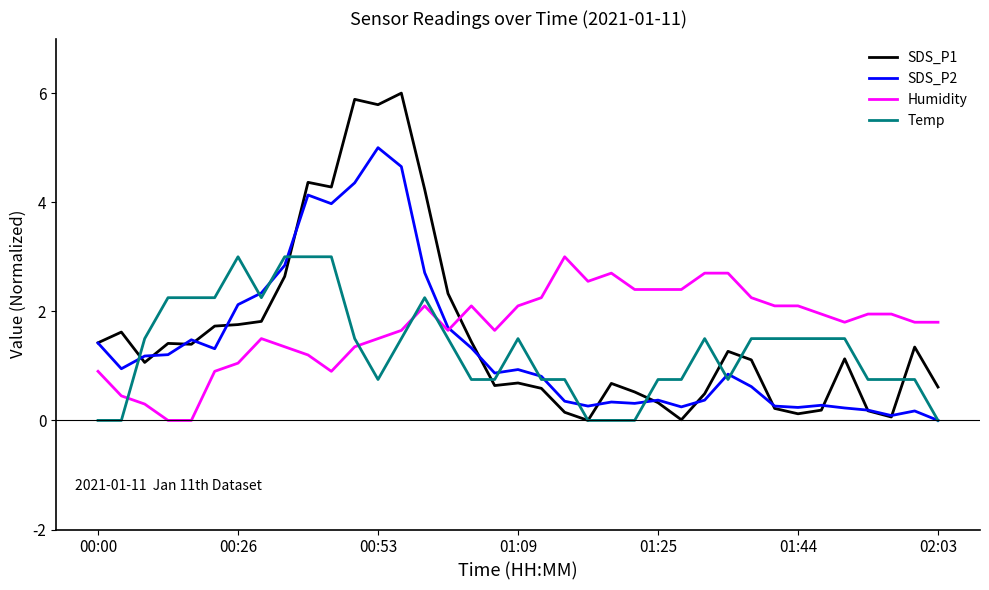

How many lines are shown in the chart?

4